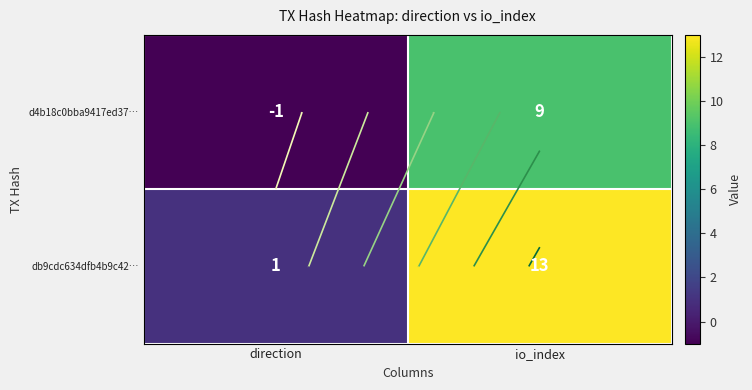

Which series has the largest total across all categories?

db9cdc634dfb4b9c42…